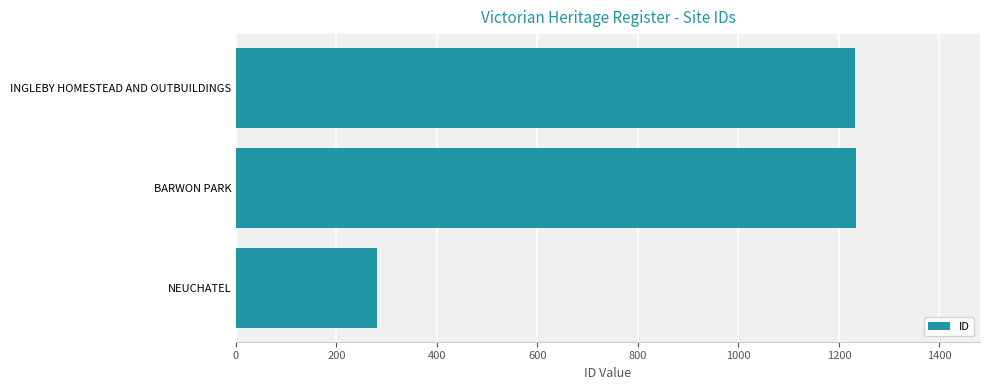

What is the sum of all values?

2748